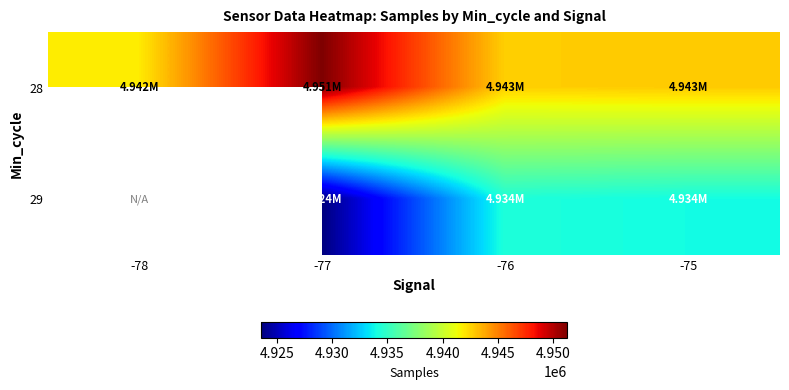

What is the average value of the 28 series?

4944660.2